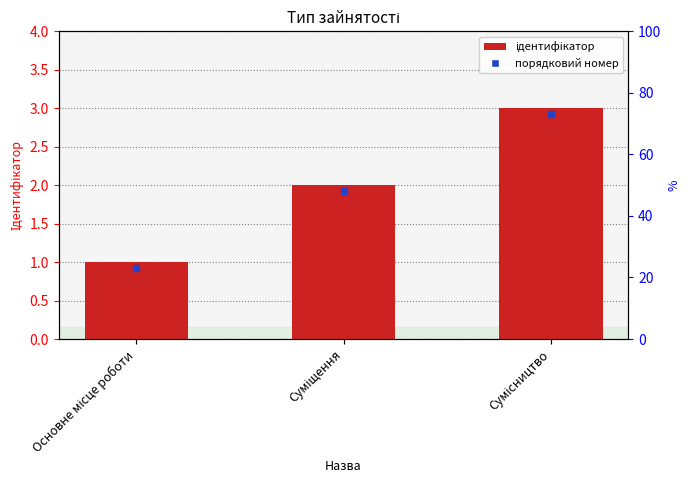

Which has a higher value, Суміщення or Основне місце роботи?

Суміщення